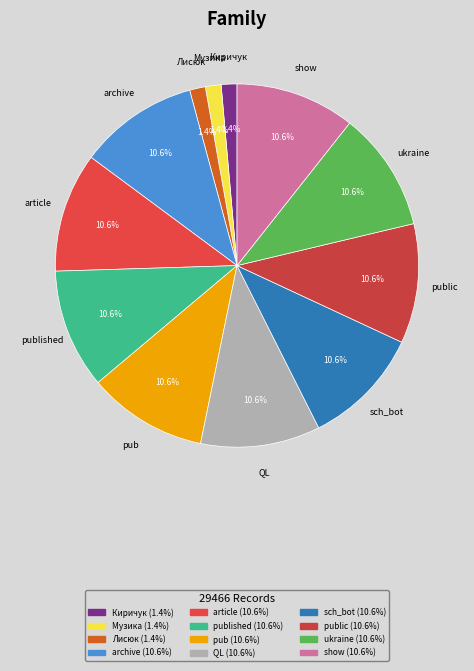

How many segments does this pie chart have?

12